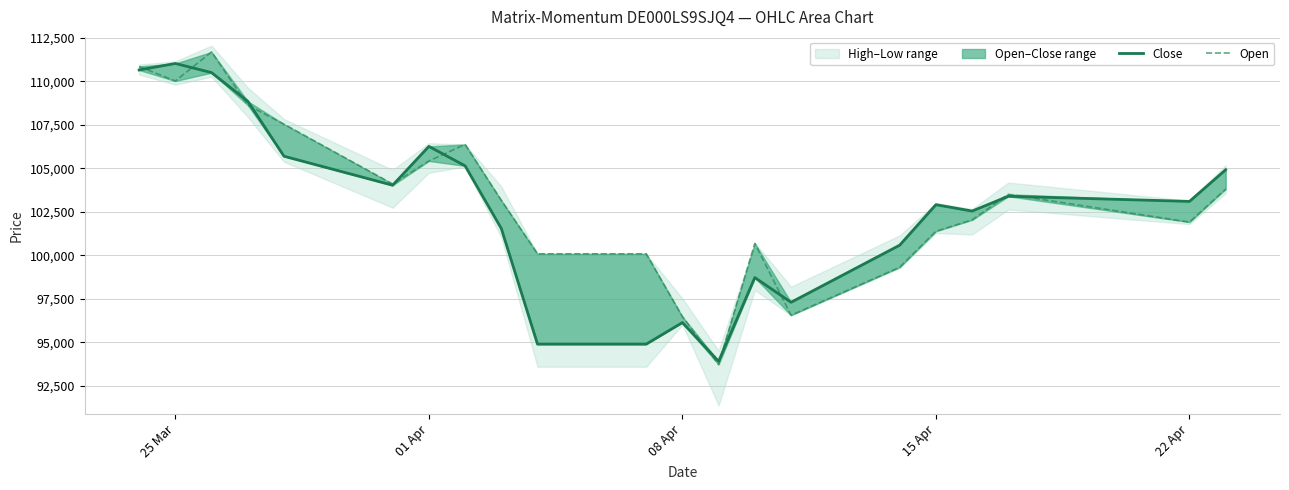

True or false: Open has more than 0 points higher than both neighbors.

True